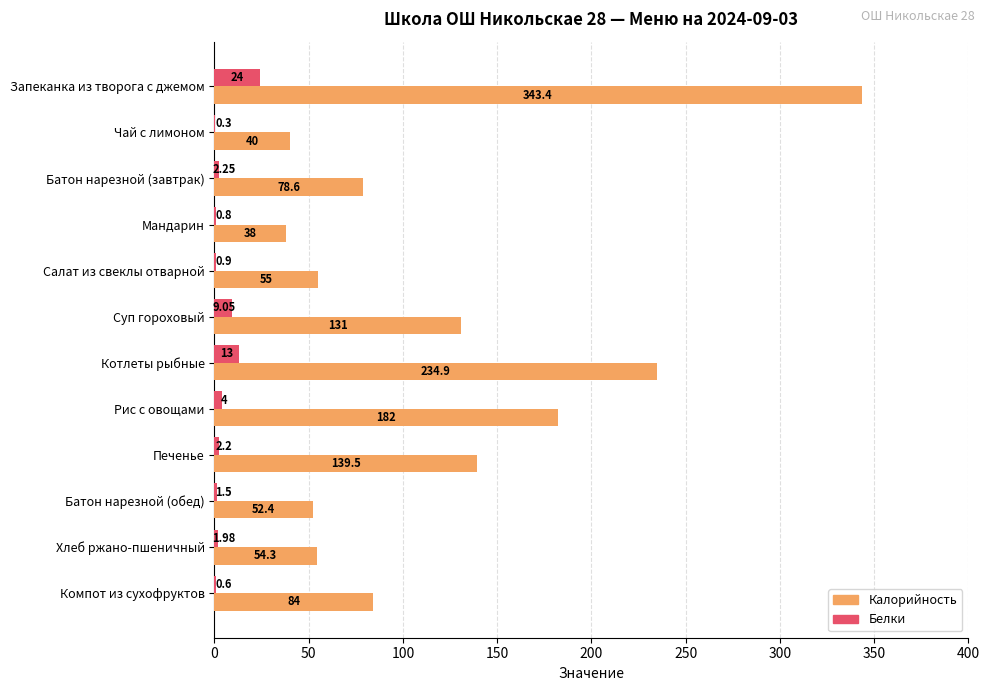

Between Батон нарезной (завтрак) and Рис с овощами, which series saw the biggest shift?

Калорийность